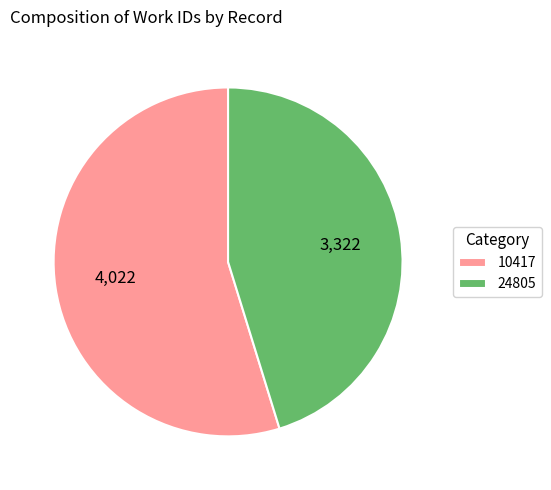

Rank the categories by value from highest to lowest.

10417, 24805